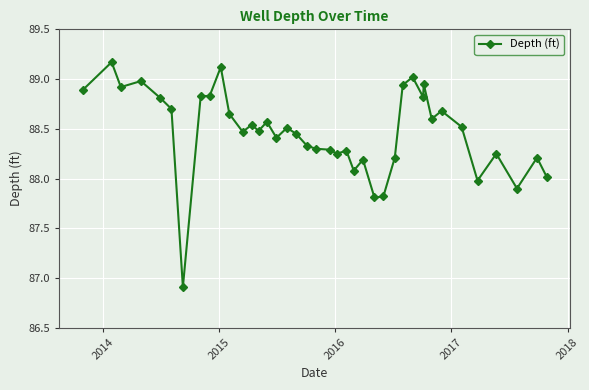

True or false: the data has more than 0 interior local peaks.

True